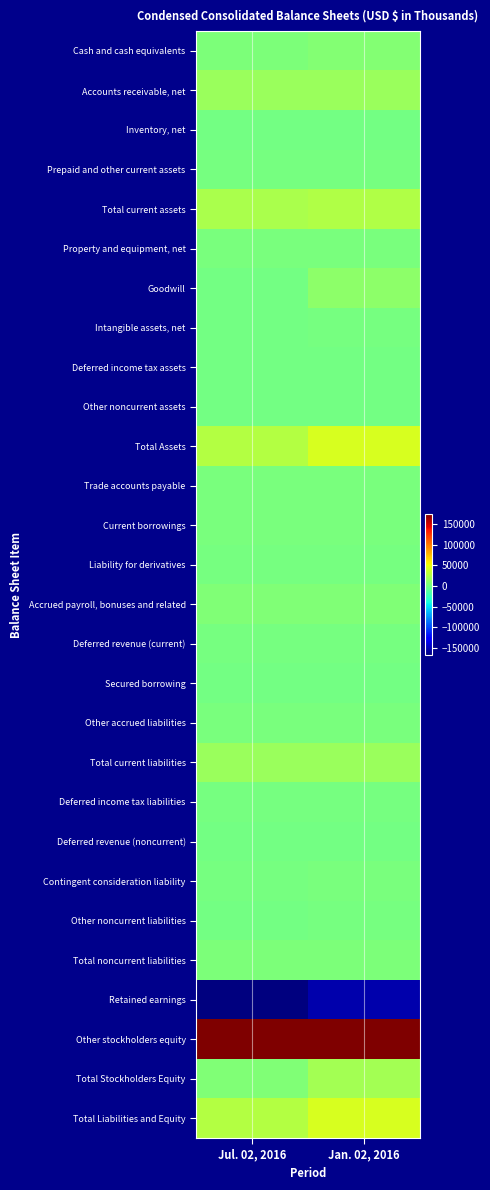

What is the spread (max minus min) of values at Jan. 02, 2016?

328439